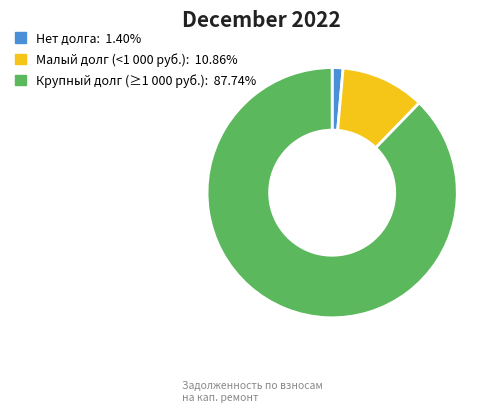

Is there a majority slice in this chart?

Yes